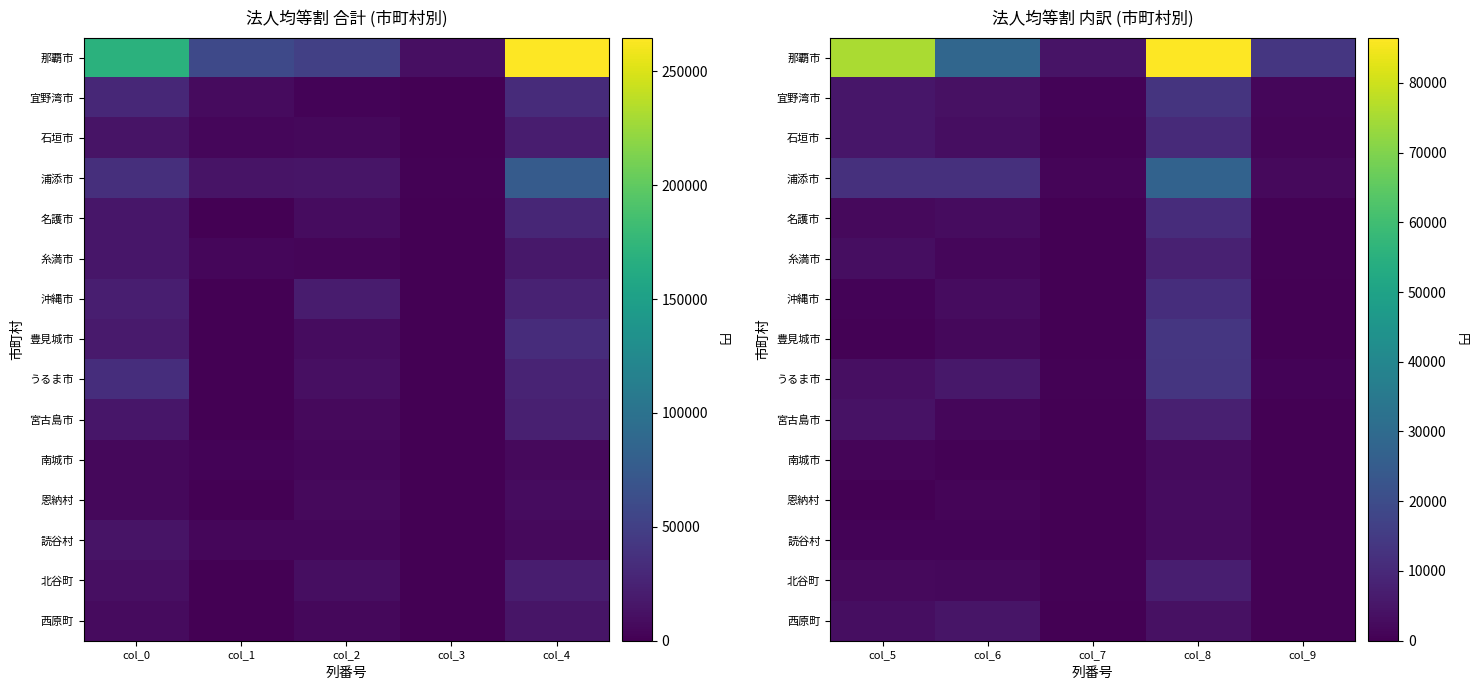

Where is 名護市 nearest to the value 5496?

col_6